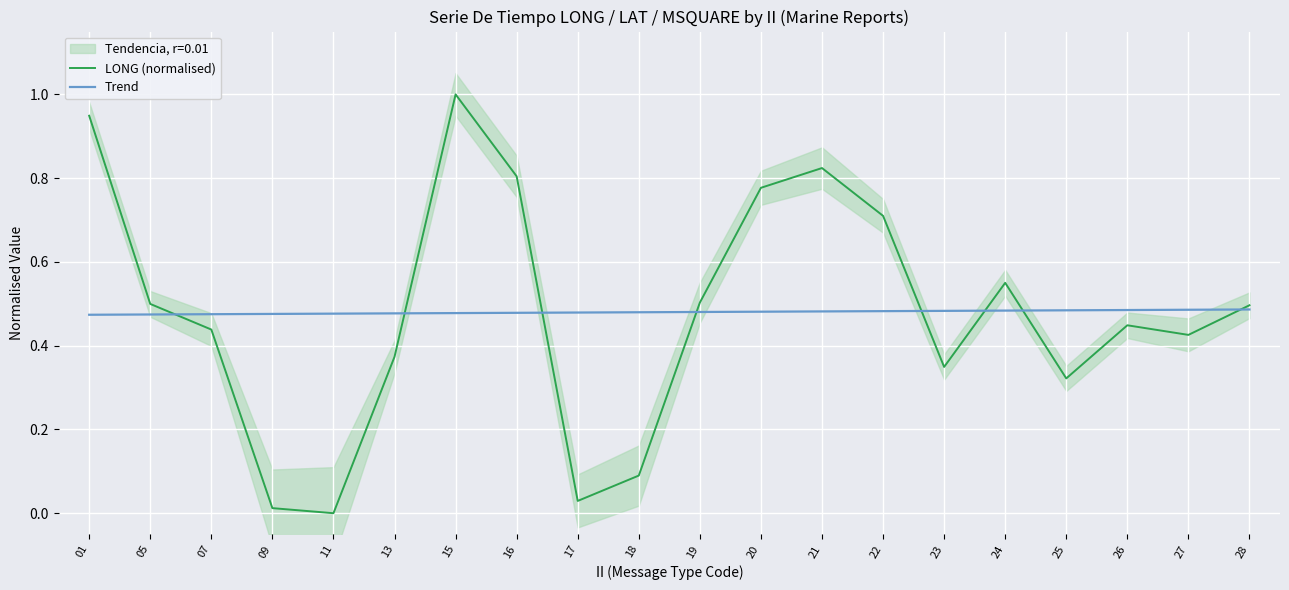

Does the chart display data point markers on the line(s)?

No